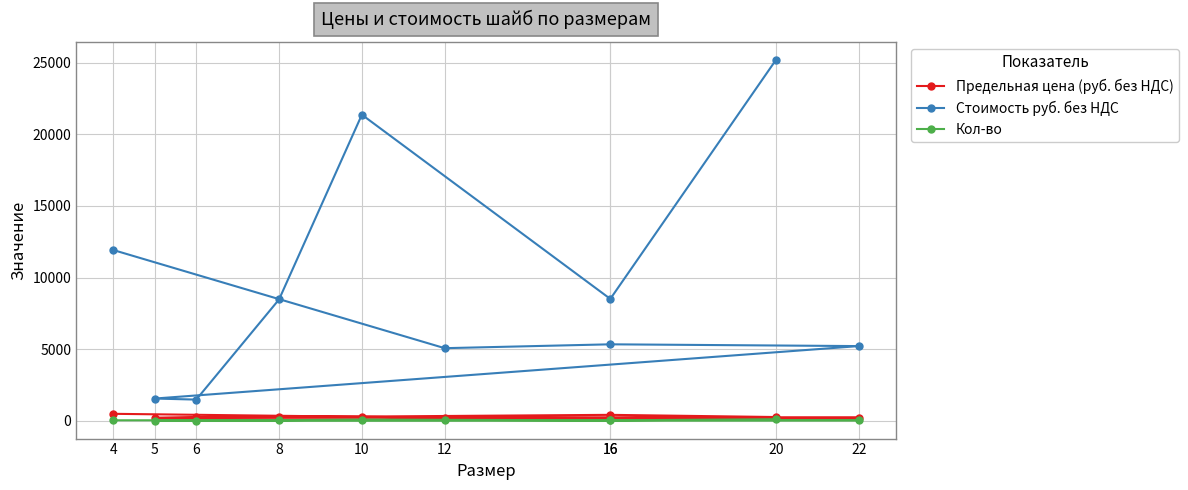

At which category does the chart reach its minimum across all series?

6